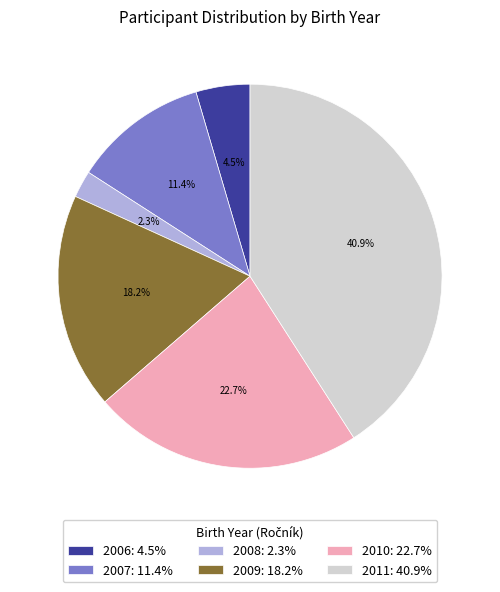

Is it true that 2010 is 35% of the pie?

False